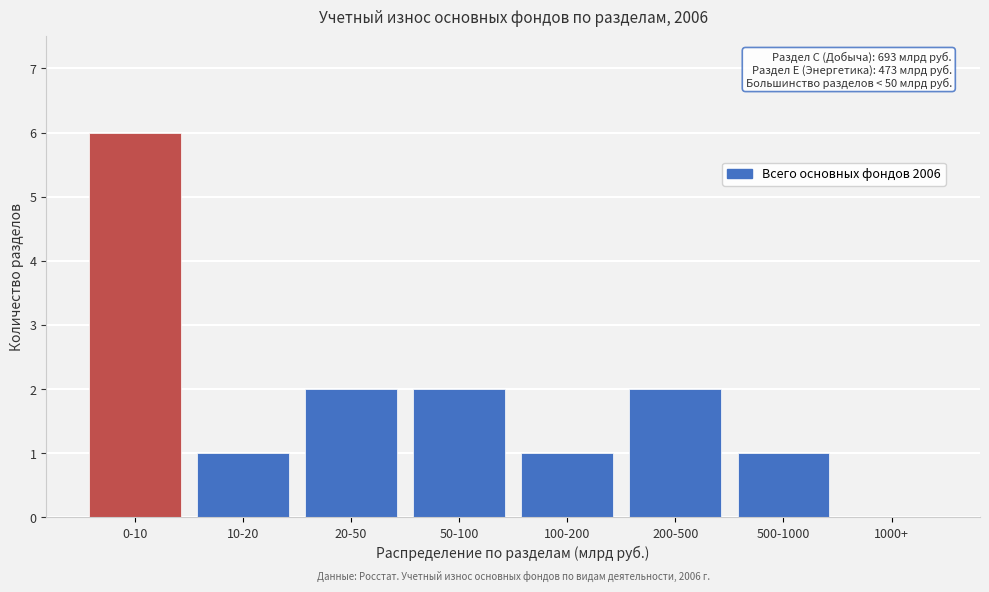

Reading left to right, what are all the values shown in this chart?

0-10=6	10-20=1	20-50=2	50-100=2	100-200=1	200-500=2	500-1000=1	1000+=0